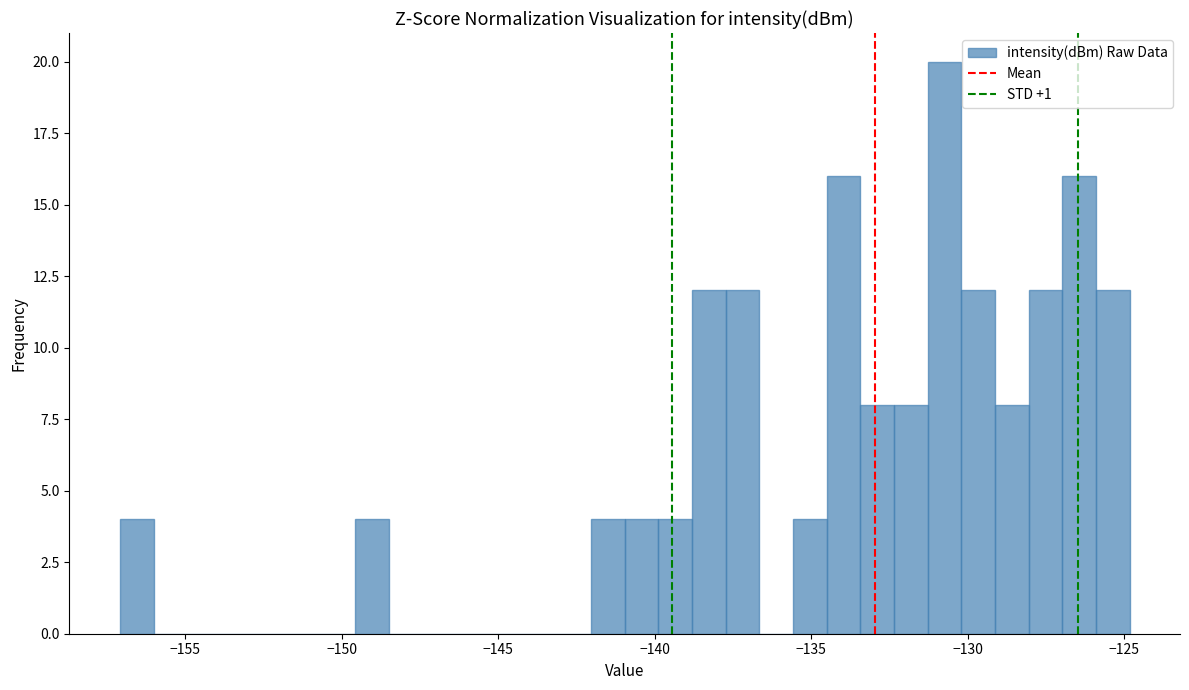

Read against the x-axis, roughly where is the centre of the tallest bar?

-130.5